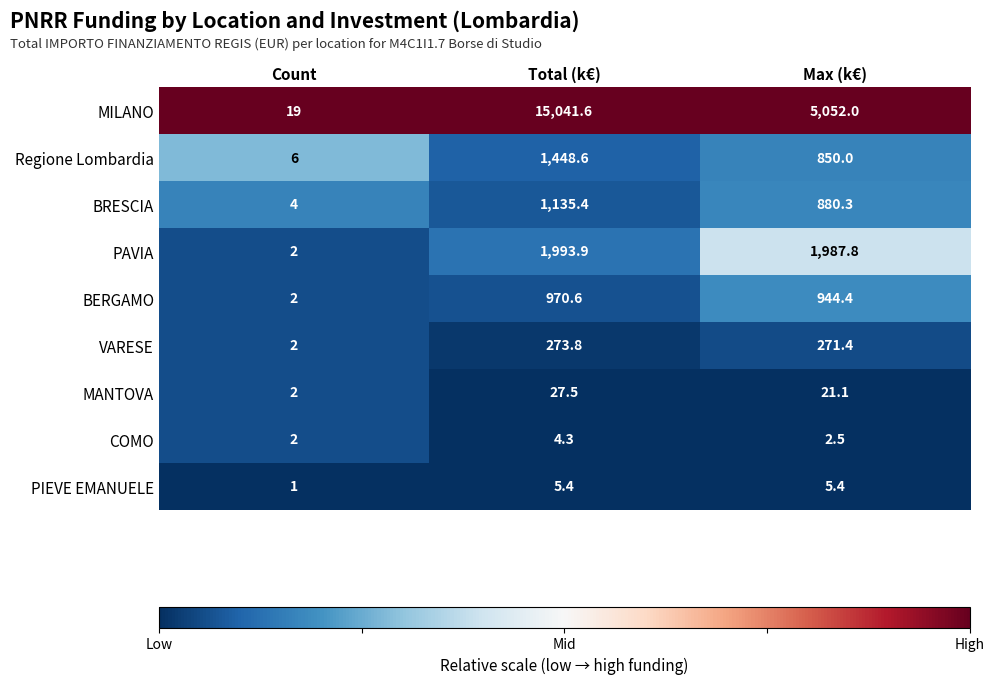

What is the difference between the maximum and minimum values in the Regione Lombardia series?

1442.6